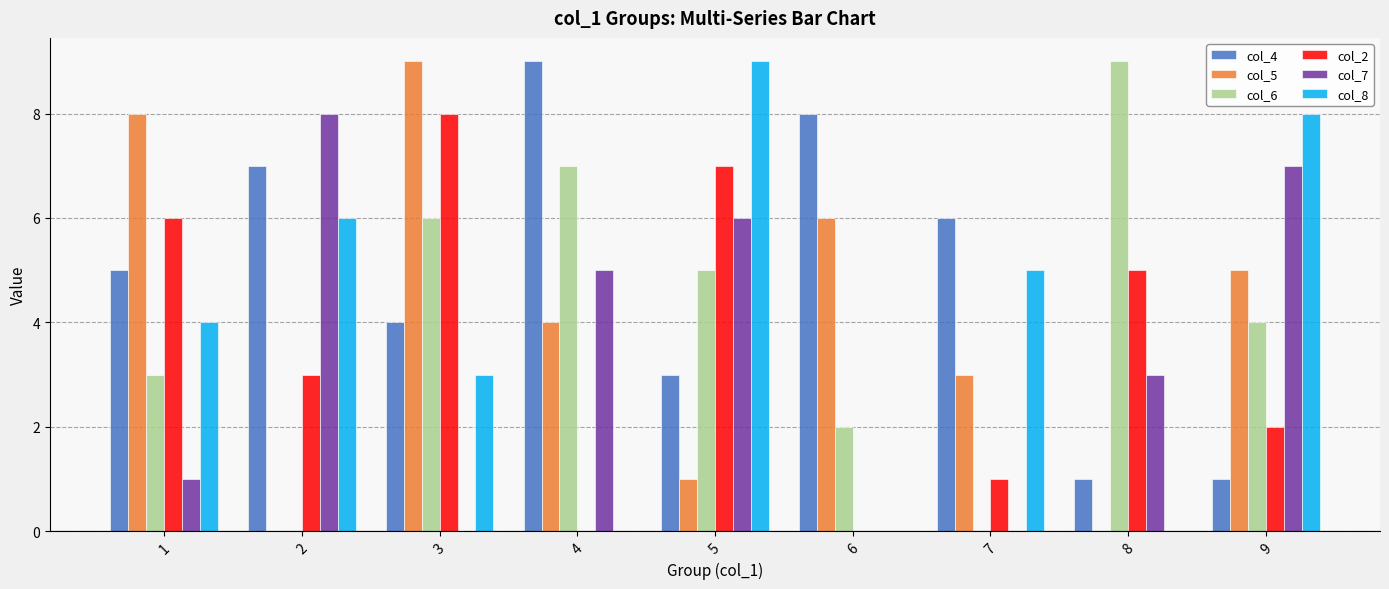

What is the total value across all series at 4?

25